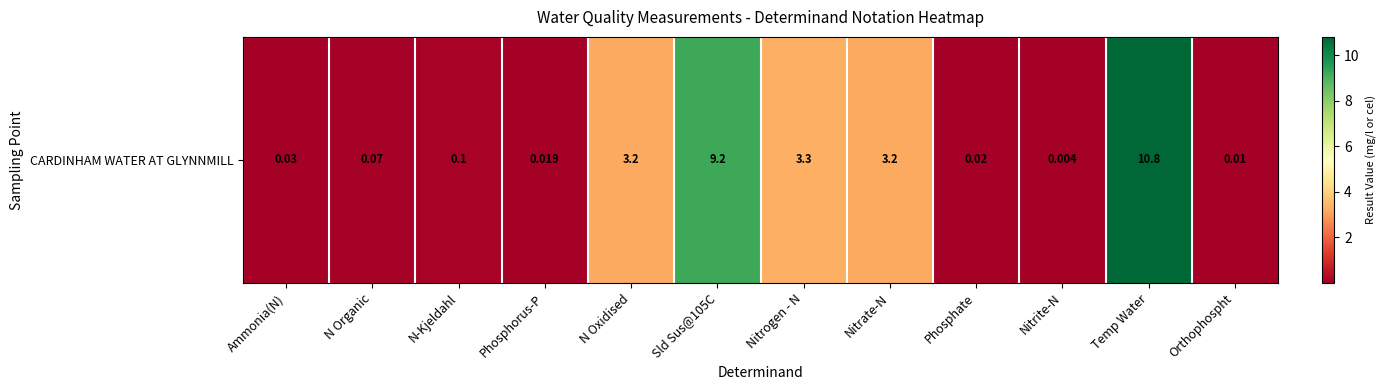

What is the sum of all values?

30.0